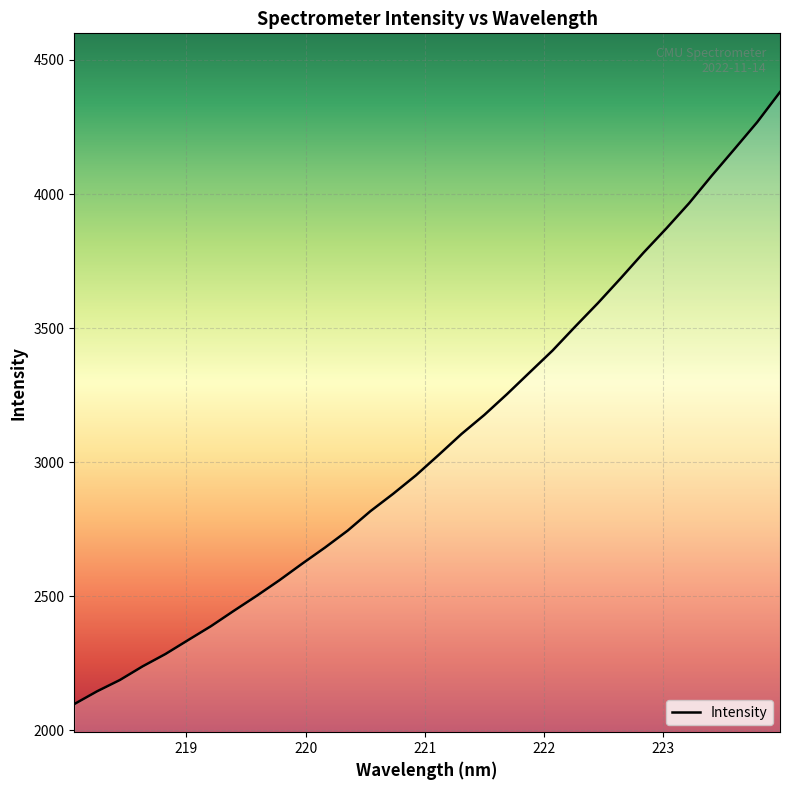

What is the minimum value shown in the chart?

2098.2